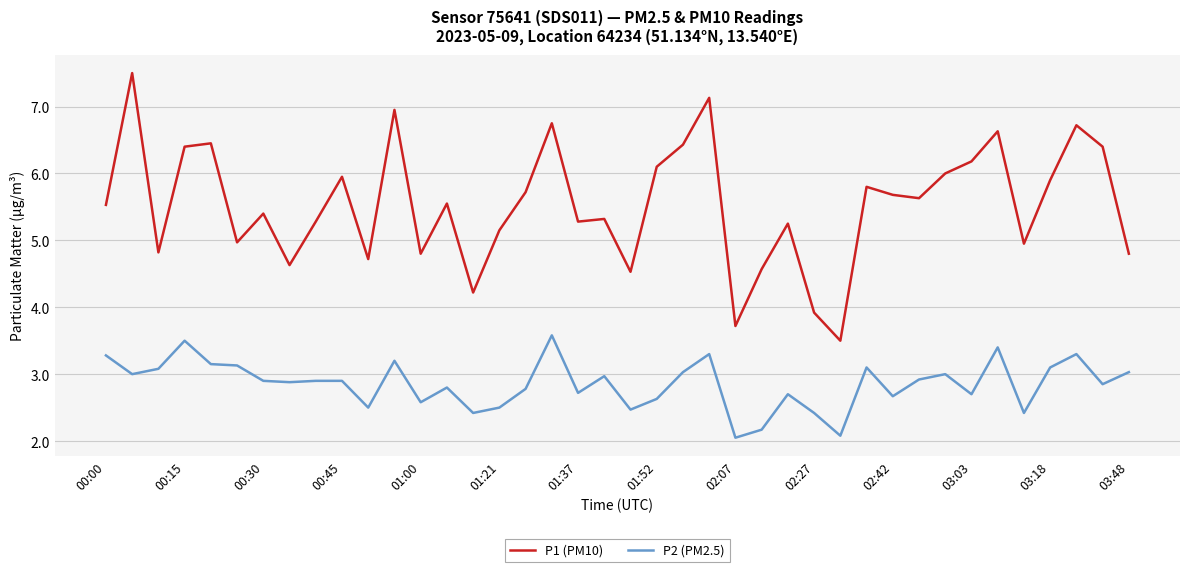

What is the minimum value for P1 (PM10)?

3.5